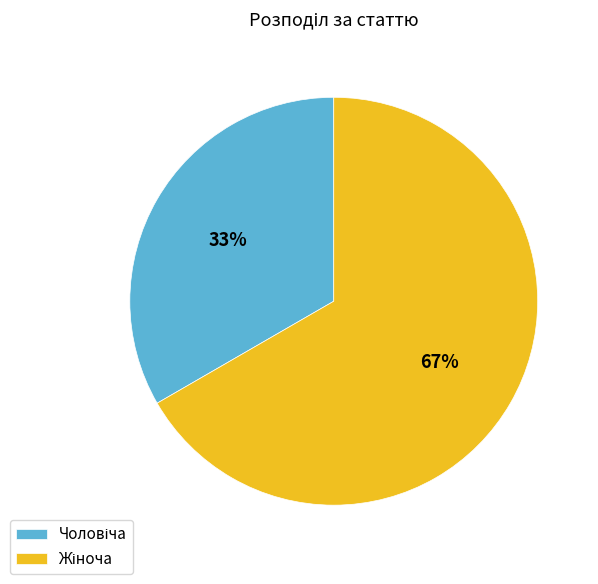

How many slices are in this pie chart?

2